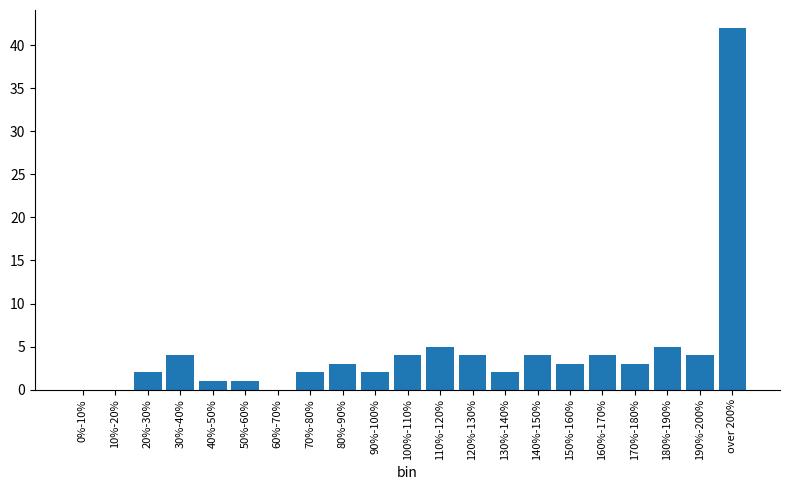

Reading left to right, what are all the values shown in this chart?

0%-10%=0	10%-20%=0	20%-30%=2	30%-40%=4	40%-50%=1	50%-60%=1	60%-70%=0	70%-80%=2	80%-90%=3	90%-100%=2	100%-110%=4	110%-120%=5	120%-130%=4	130%-140%=2	140%-150%=4	150%-160%=3	160%-170%=4	170%-180%=3	180%-190%=5	190%-200%=4	over 200%=42